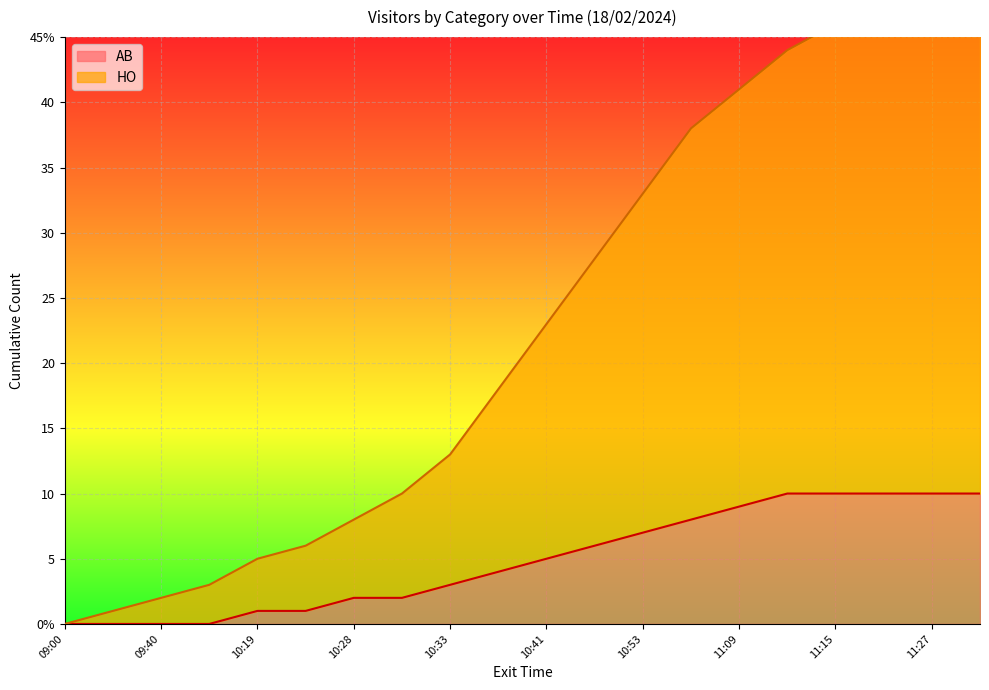

What is the label of the 2nd point from the left?

09:25